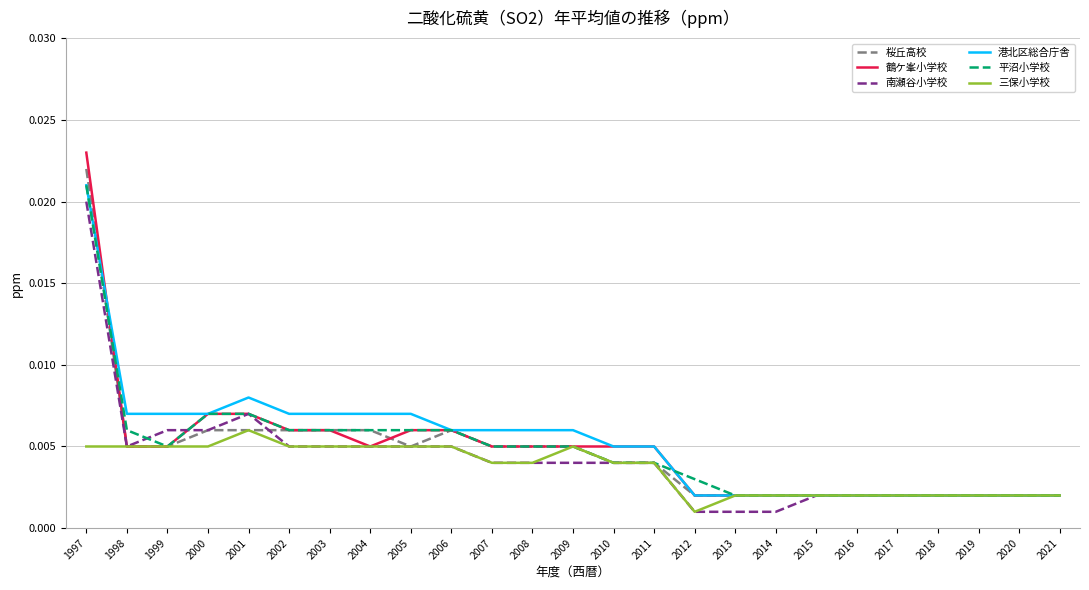

Which series has the largest range (max minus min)?

鶴ケ峯小学校